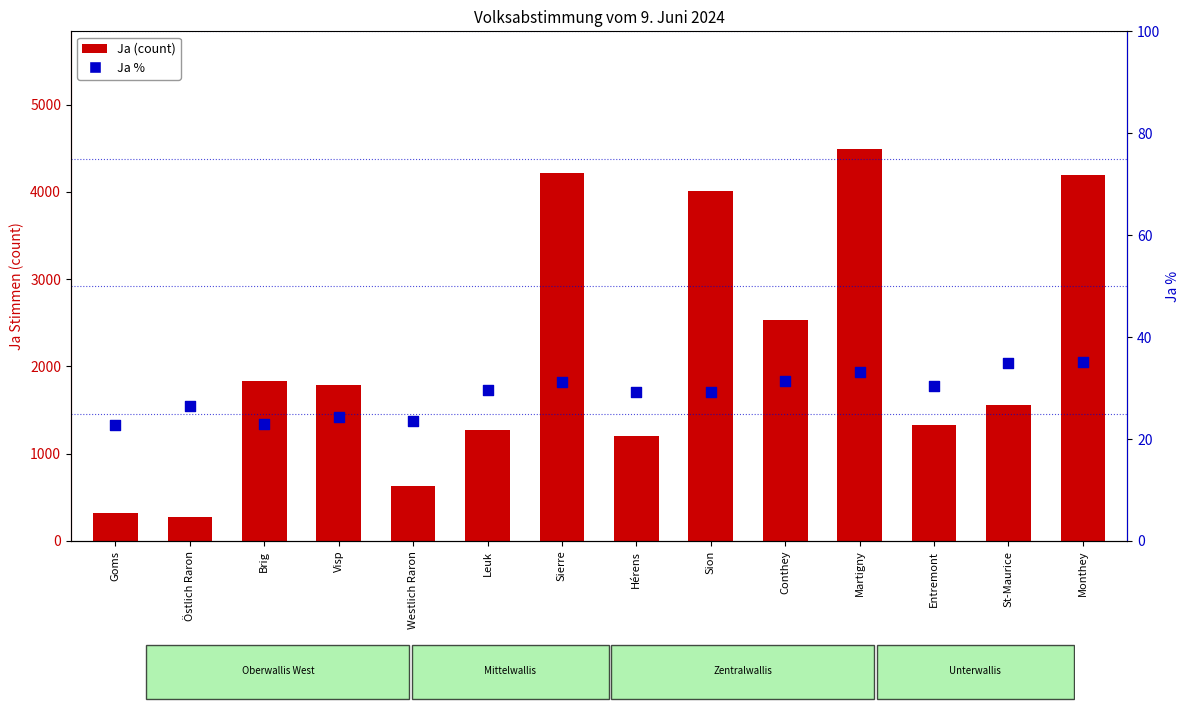

Which series reaches the maximum Y coordinate?

Ja (count)